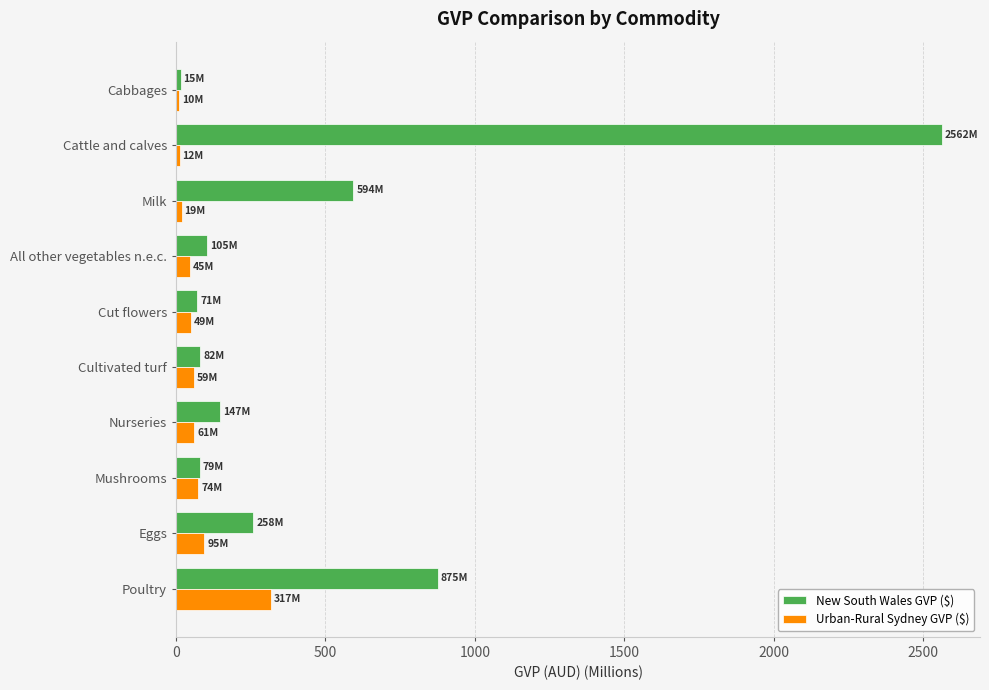

The New South Wales GVP ($) series shows 146.9 at Nurseries. True or false?

True